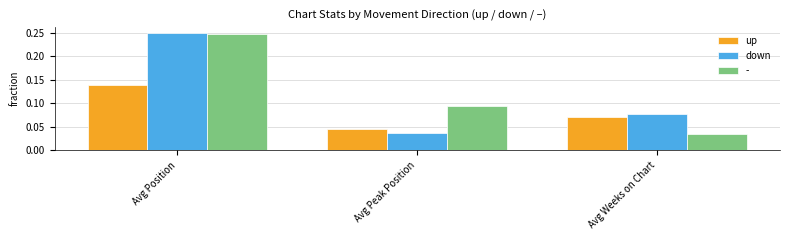

How many up values are between 0 and 1?

3